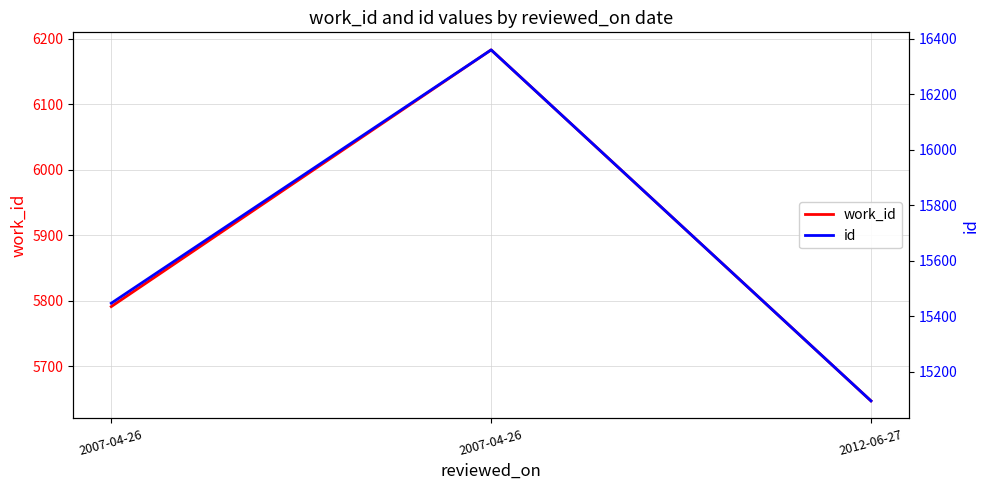

Reading left to right, list all the values displayed in this chart.

work_id: 2007-04-26=5791	2007-04-26=6183	2012-06-27=5647
id: 2007-04-26=15447	2007-04-26=16360	2012-06-27=15095